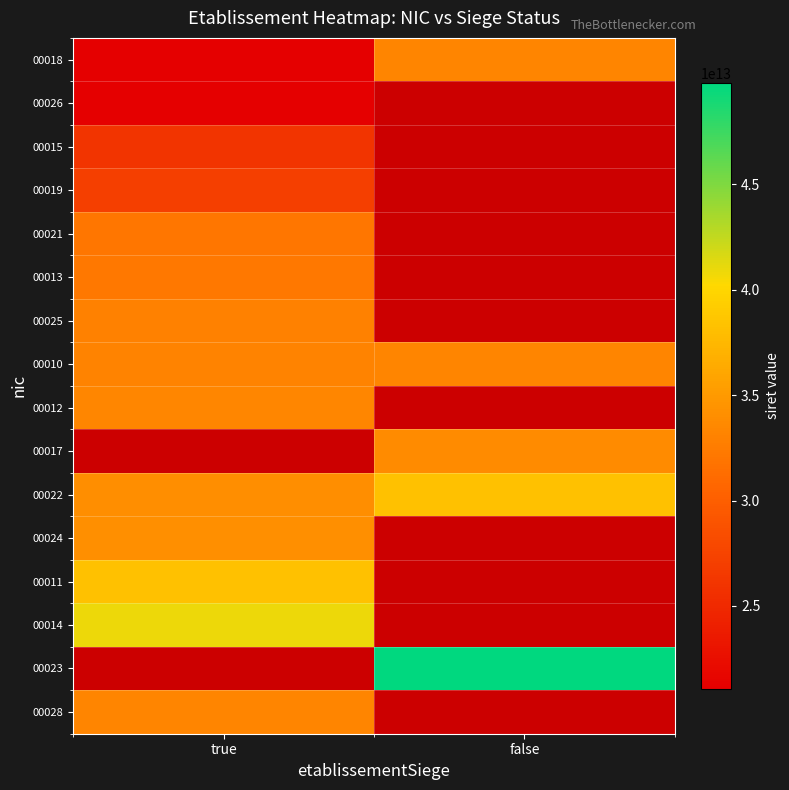

Which label corresponds to the smallest value in the chart?

true